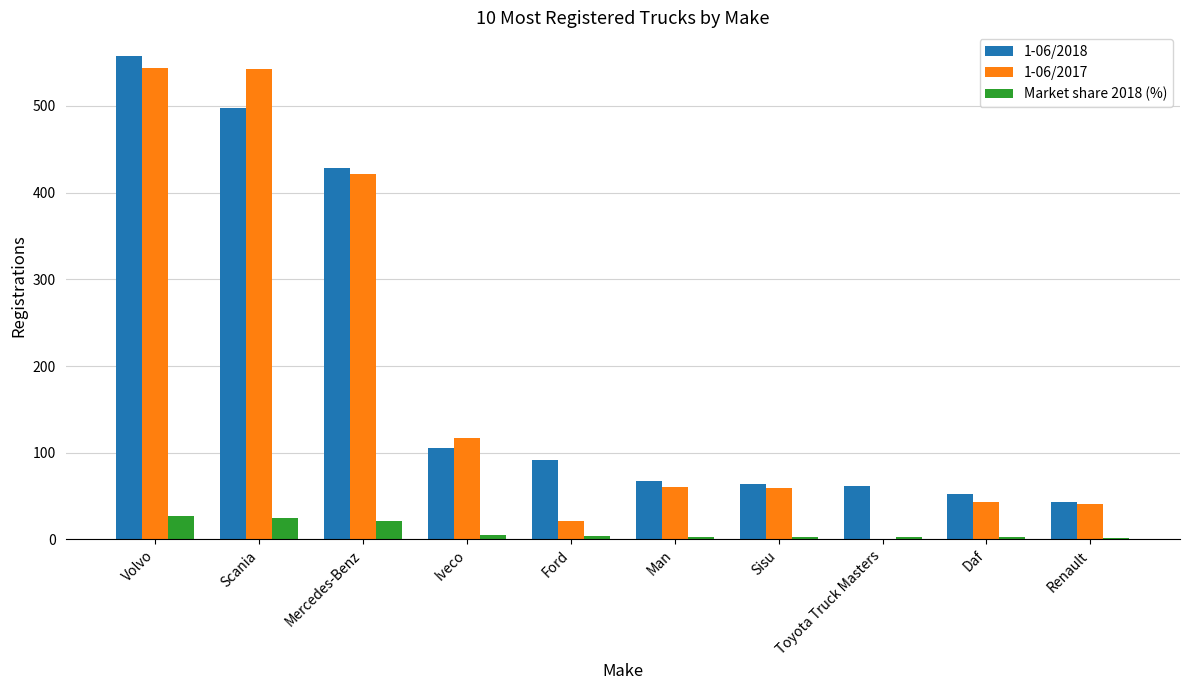

Is it true that 1-06/2018 equals 159.5 at Scania?

False